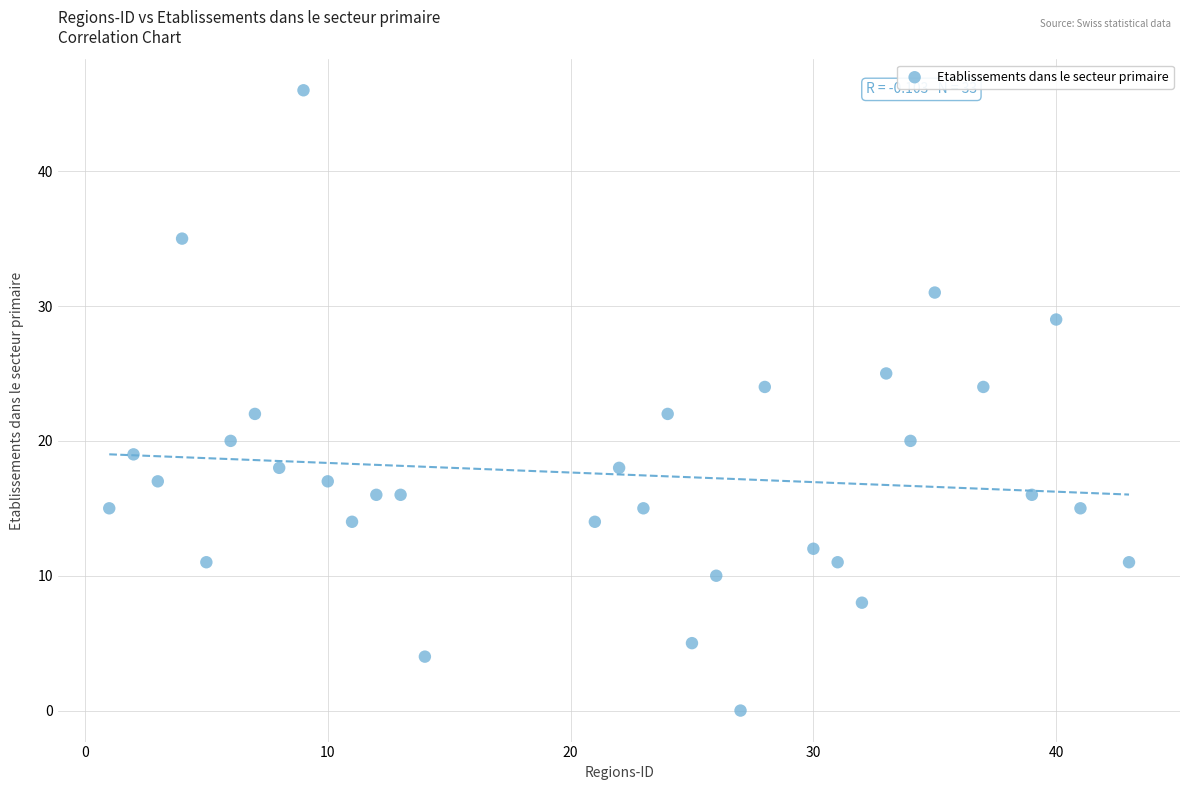

What is the range of X values (max minus min)?

42